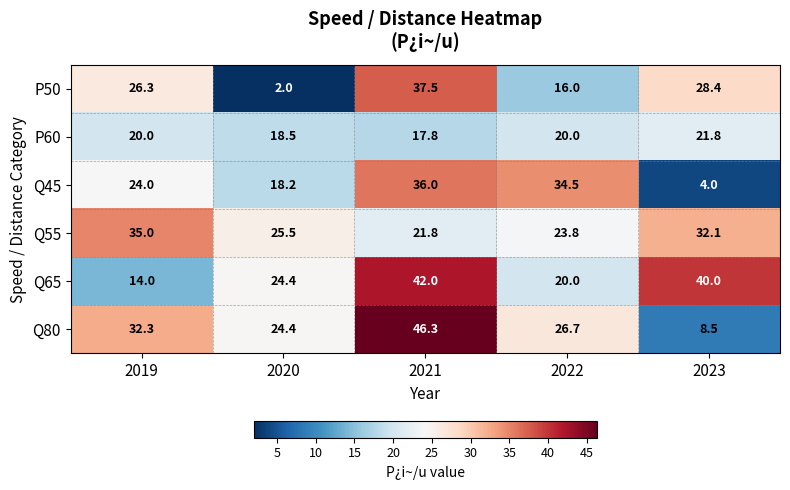

Count the number of data series in this chart.

6